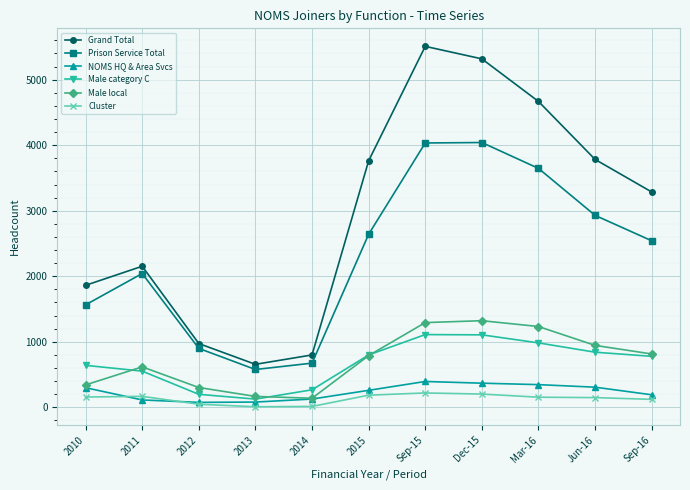

True or false: Male local and Prison Service Total cross at least once.

False